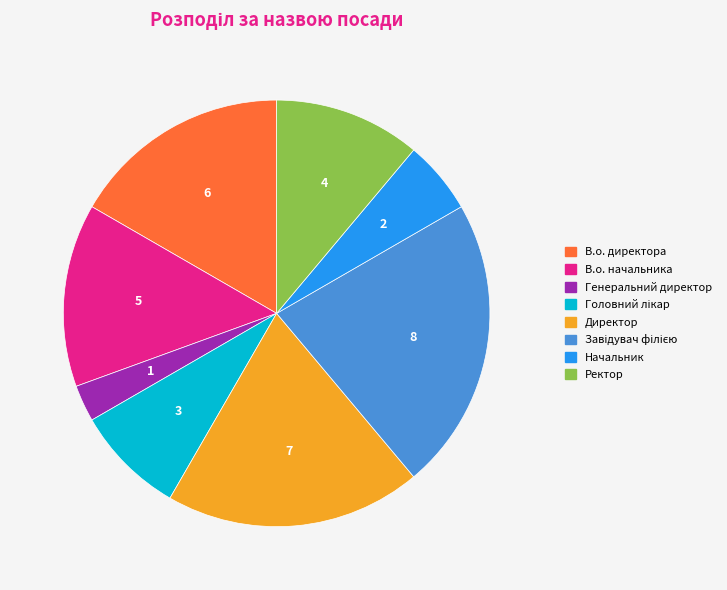

Does В.о. директора account for over 50% of the chart?

No